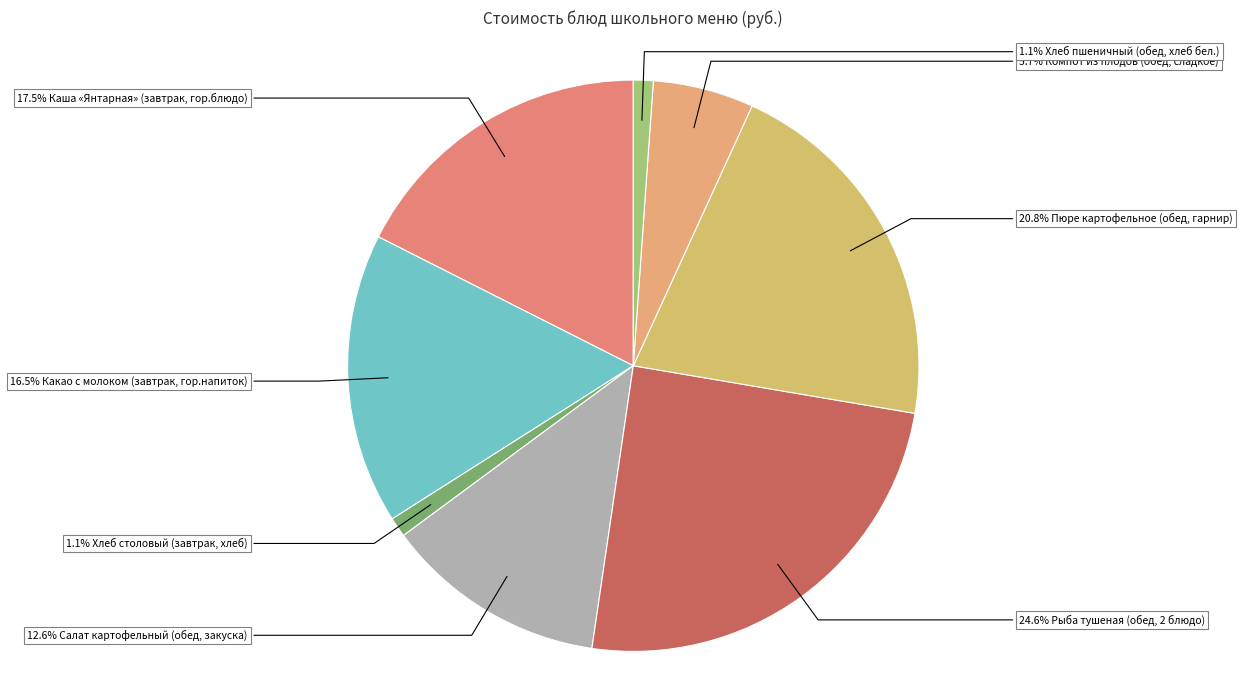

How many segments does this pie chart have?

8